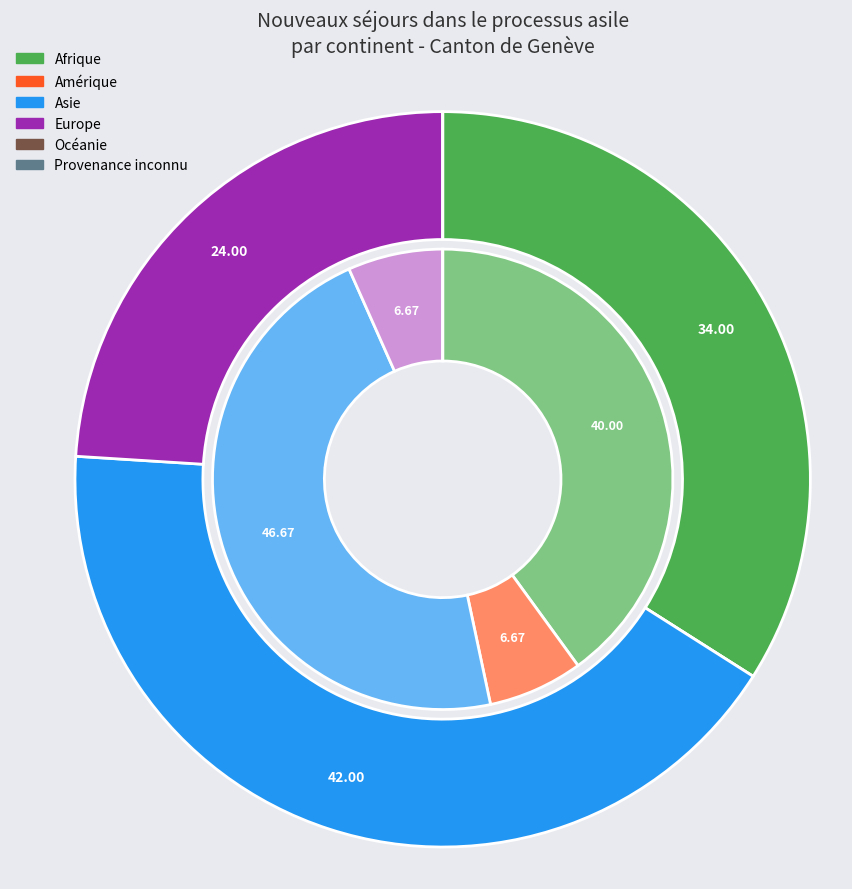

To the nearest percent, what is the difference between the largest and smallest slice percentages?

47%